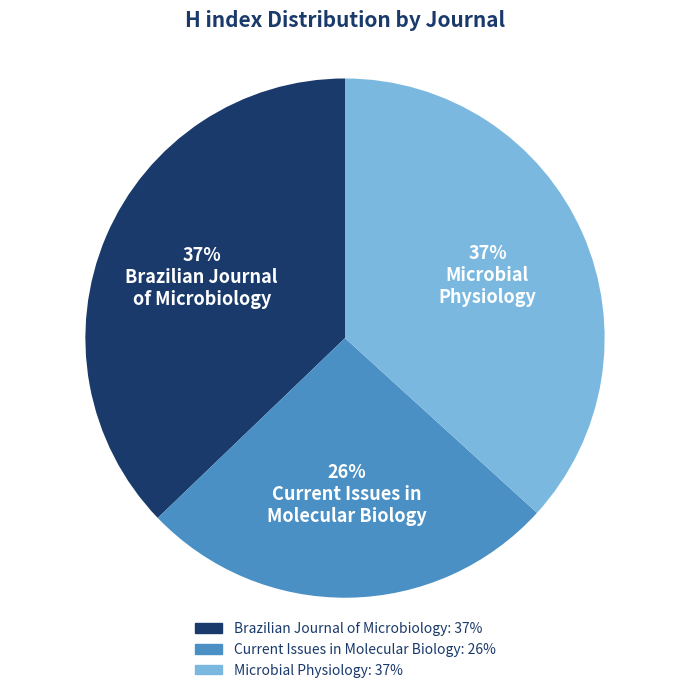

To the nearest percent, what is the difference between the largest and smallest slice percentages?

11%